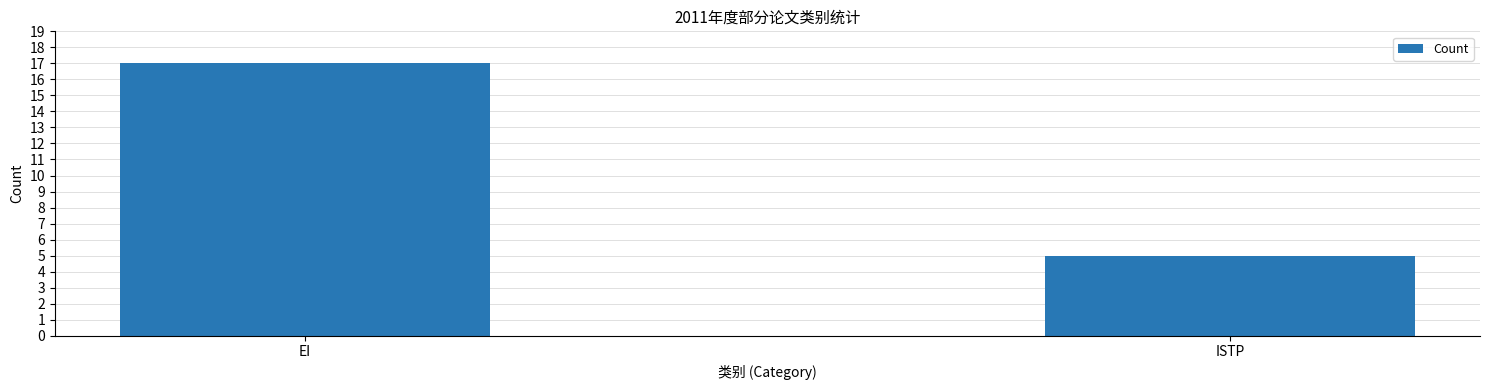

What is the average value?

11